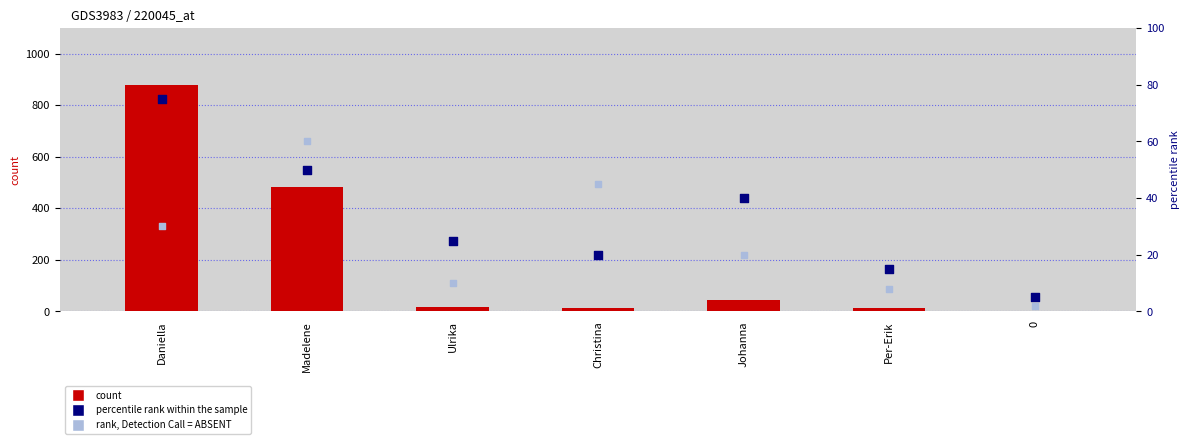

Is the value of percentile rank within the sample at Christina greater than the value of rank, Detection Call = ABSENT at 0?

Yes